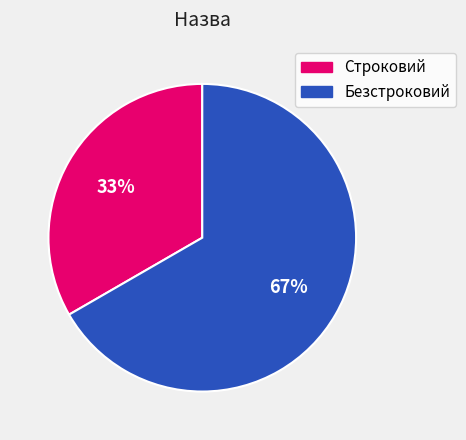

Rank the categories by value from highest to lowest.

Безстроковий, Строковий